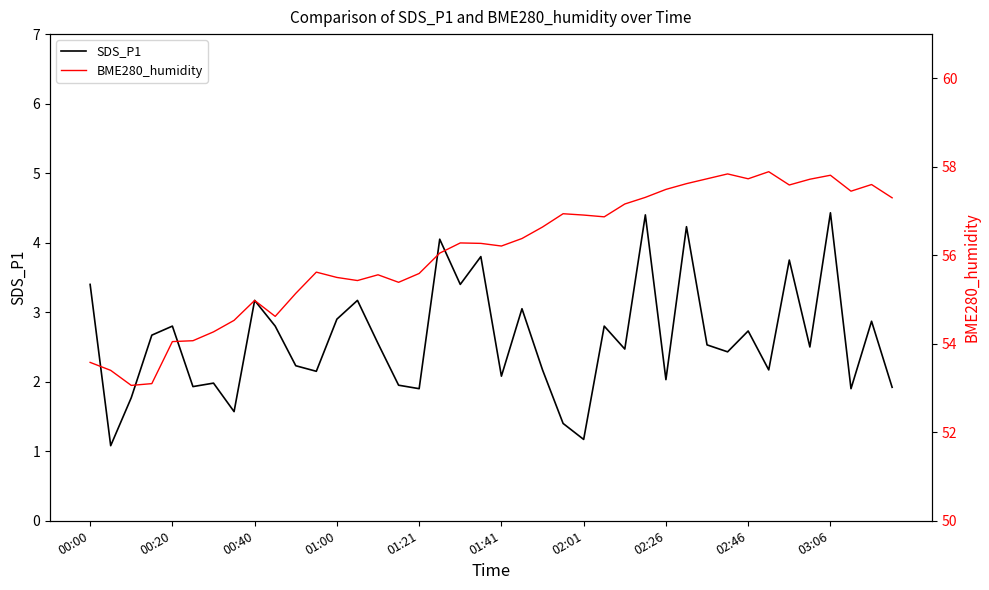

What is the highest value of the SDS_P1 series?

4.4